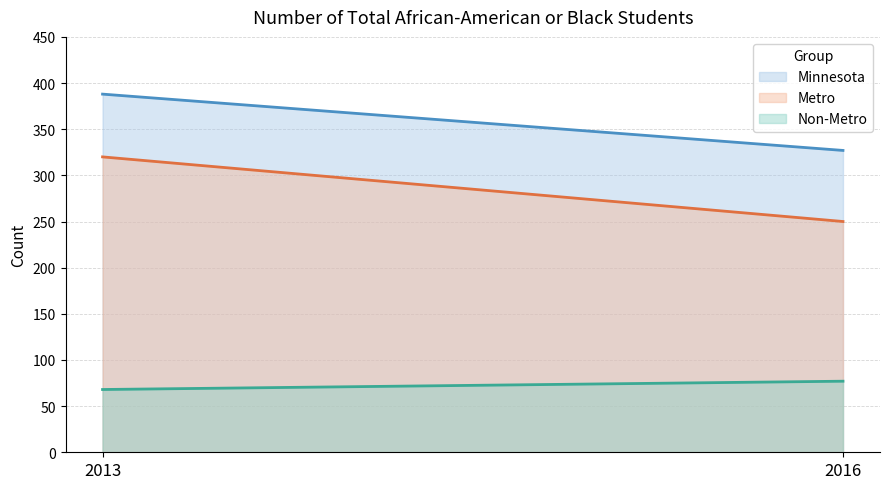

The value of Metro at 2013 is 320. True or false?

True